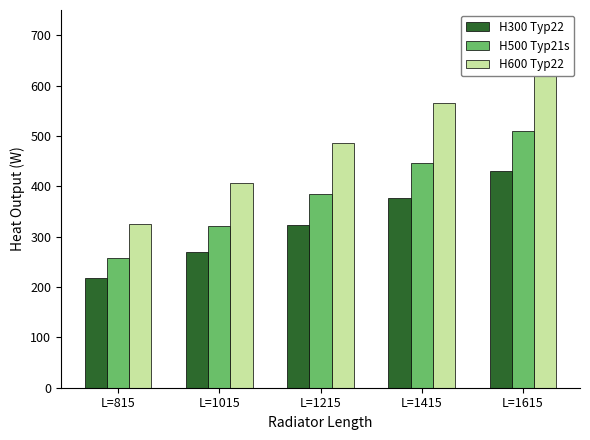

What is the minimum value for H500 Typ21s?

257